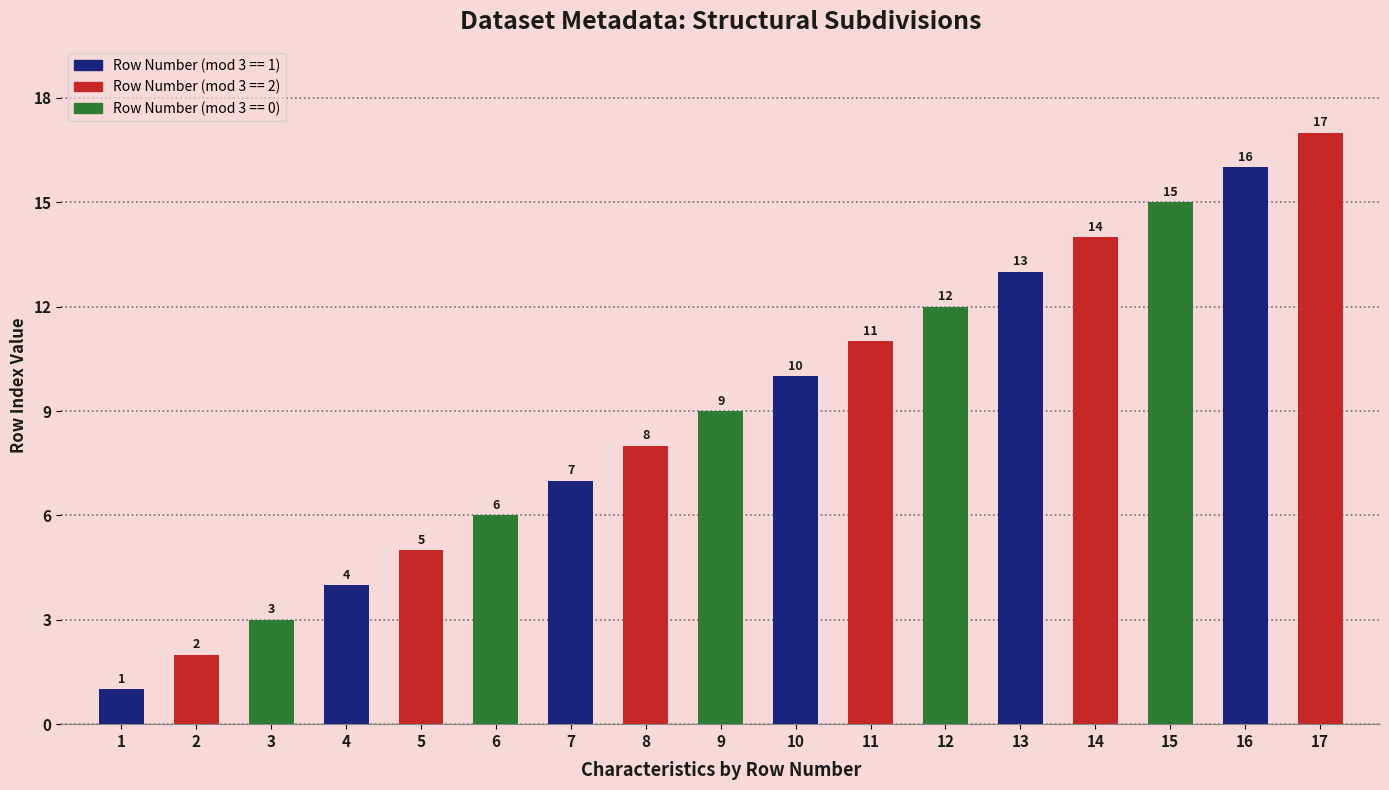

List the labels in order of value, smallest first.

1, 2, 3, 4, 5, 6, 7, 8, 9, 10, 11, 12, 13, 14, 15, 16, 17